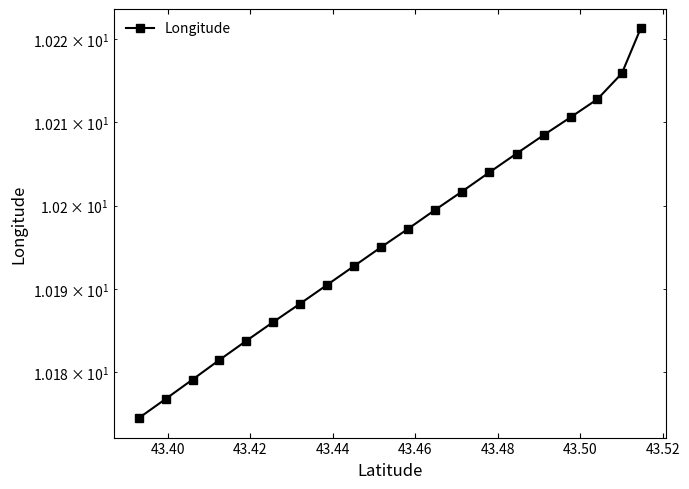

Is this an area chart (filled region under the line)?

No